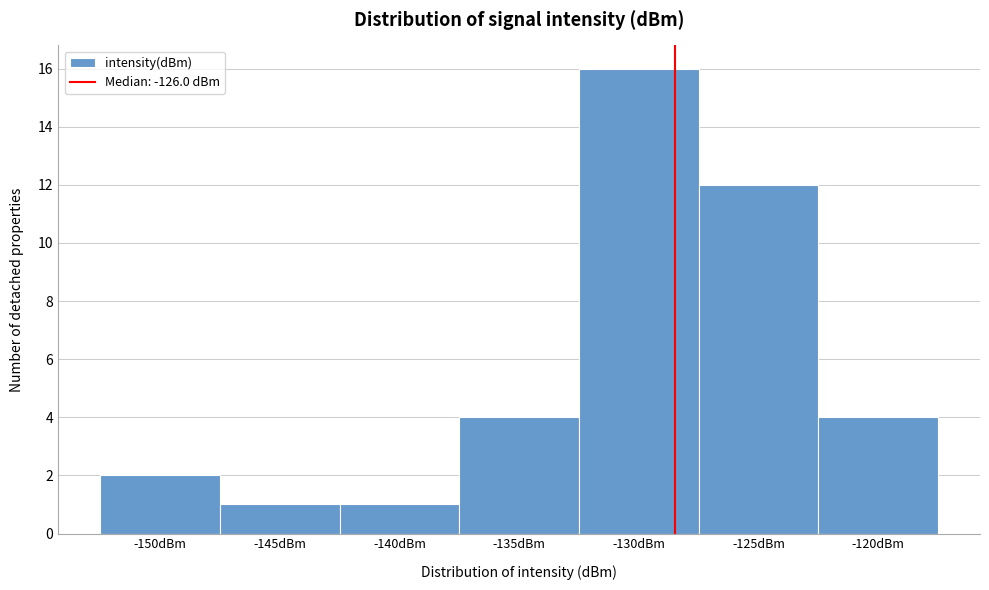

Reading left to right, transcribe all the data shown in this chart.

2	1	1	4	16	12	4